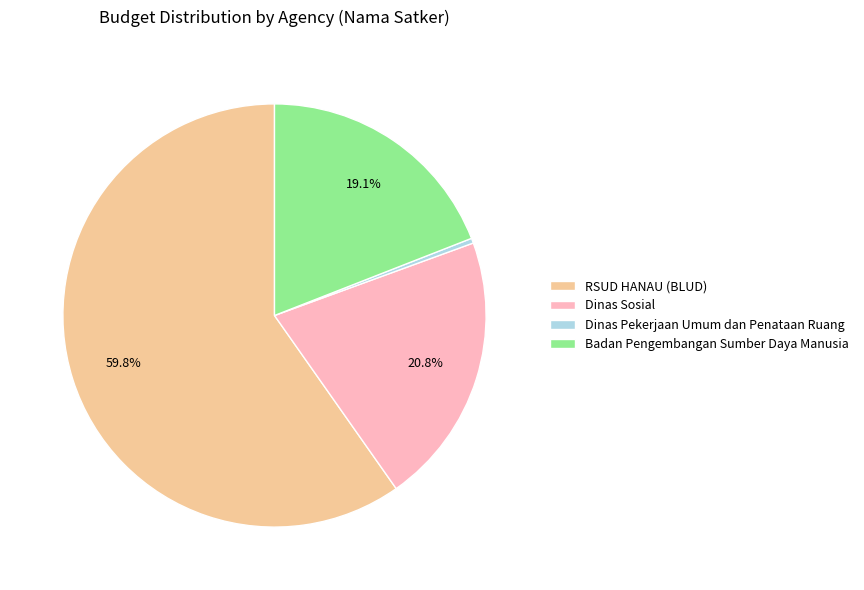

How much of the chart is everything except Badan Pengembangan Sumber Daya Manusia?

80.9%